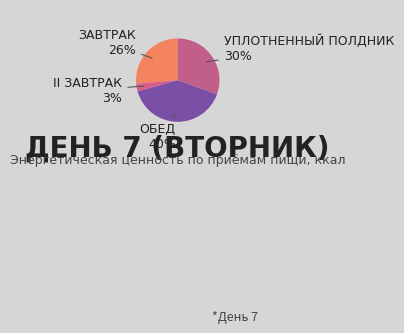

Which slice is the smallest?

II завтрак